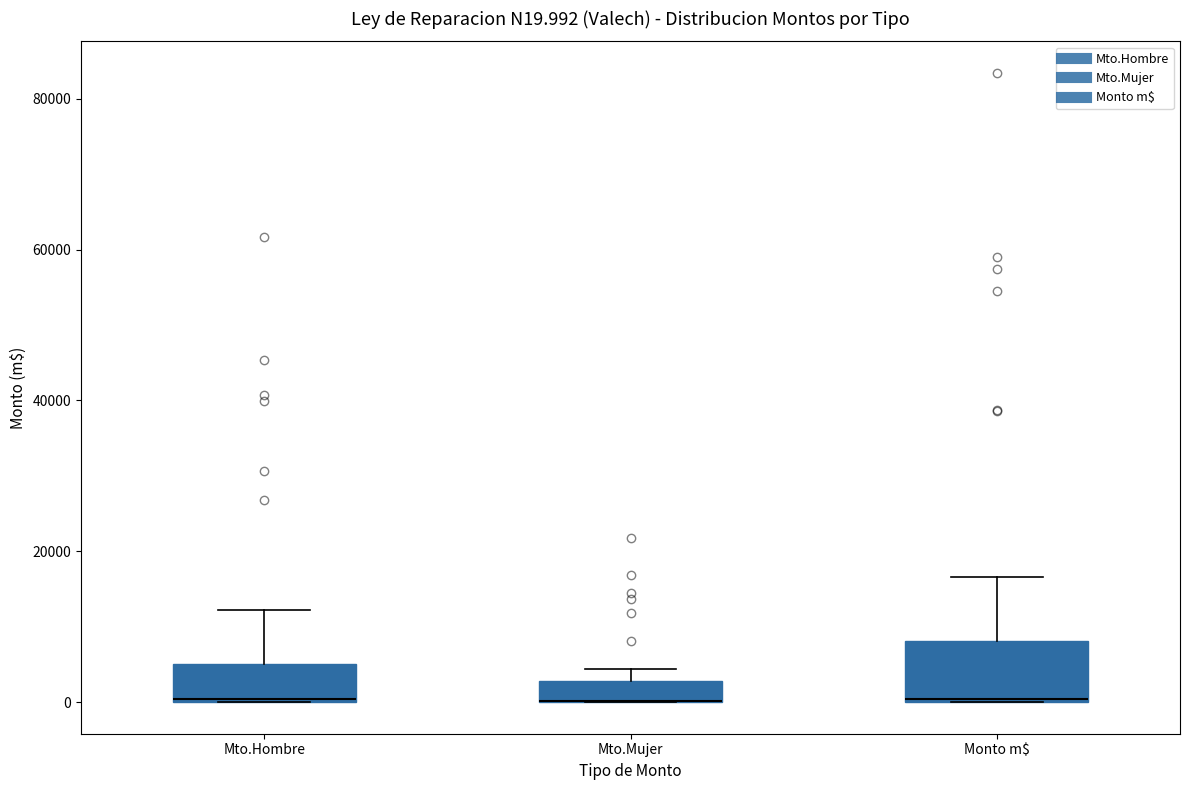

Comparing the boxes themselves (not the whiskers), which one is the tallest?

Monto m$